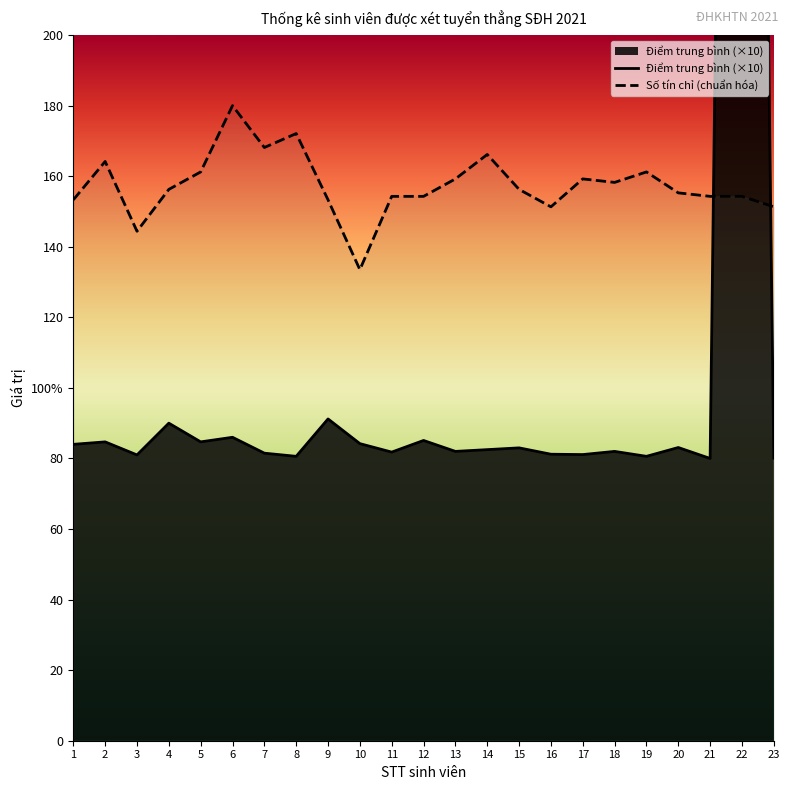

At which category does Điểm trung bình reach its first local valley?

3